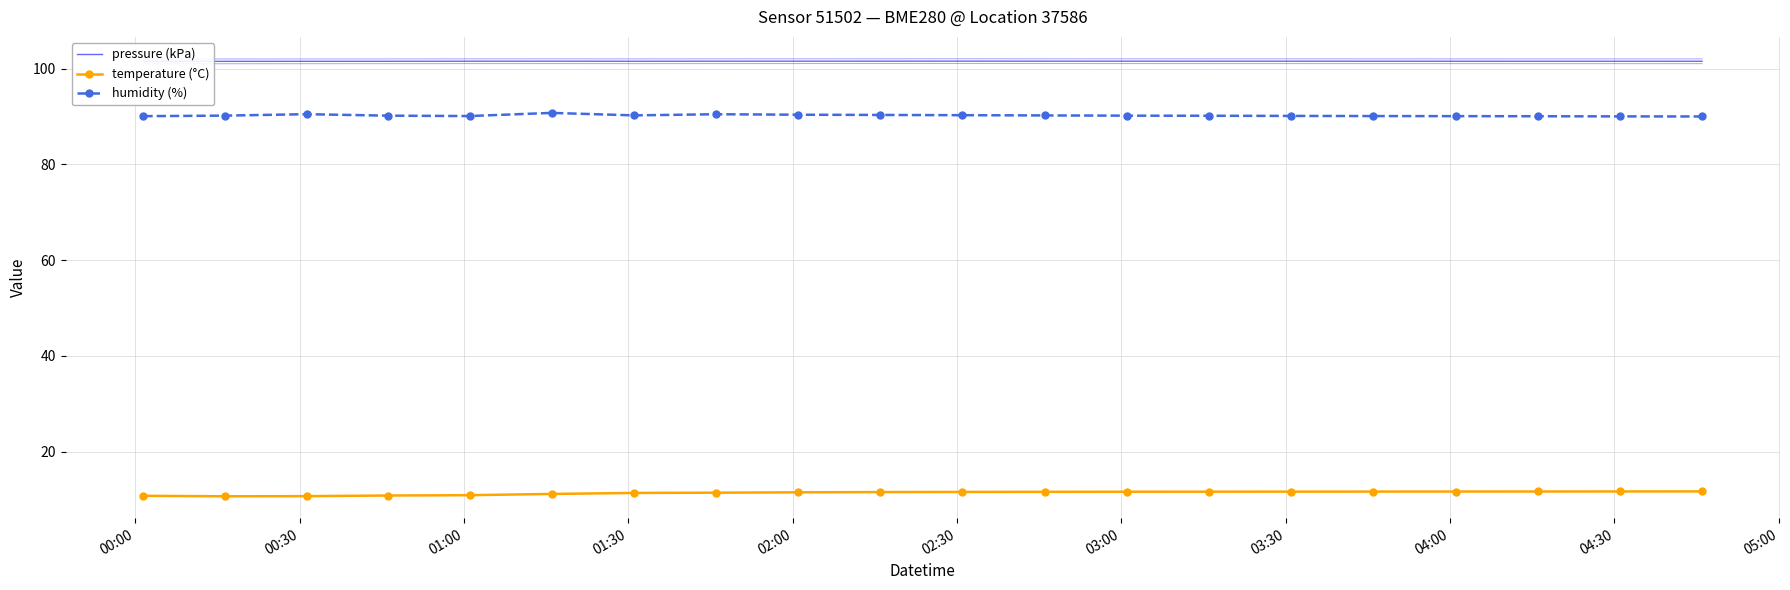

True or false: humidity (%) and temperature (°C) intersect in this chart.

False